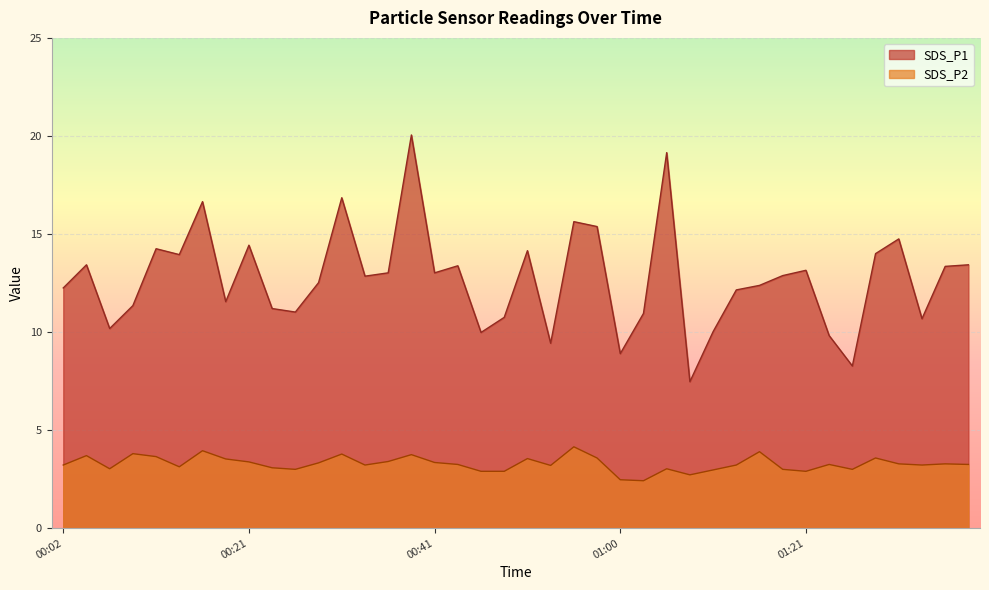

What is the sum of the SDS_P2 values at 00:41 and 00:16?

7.3